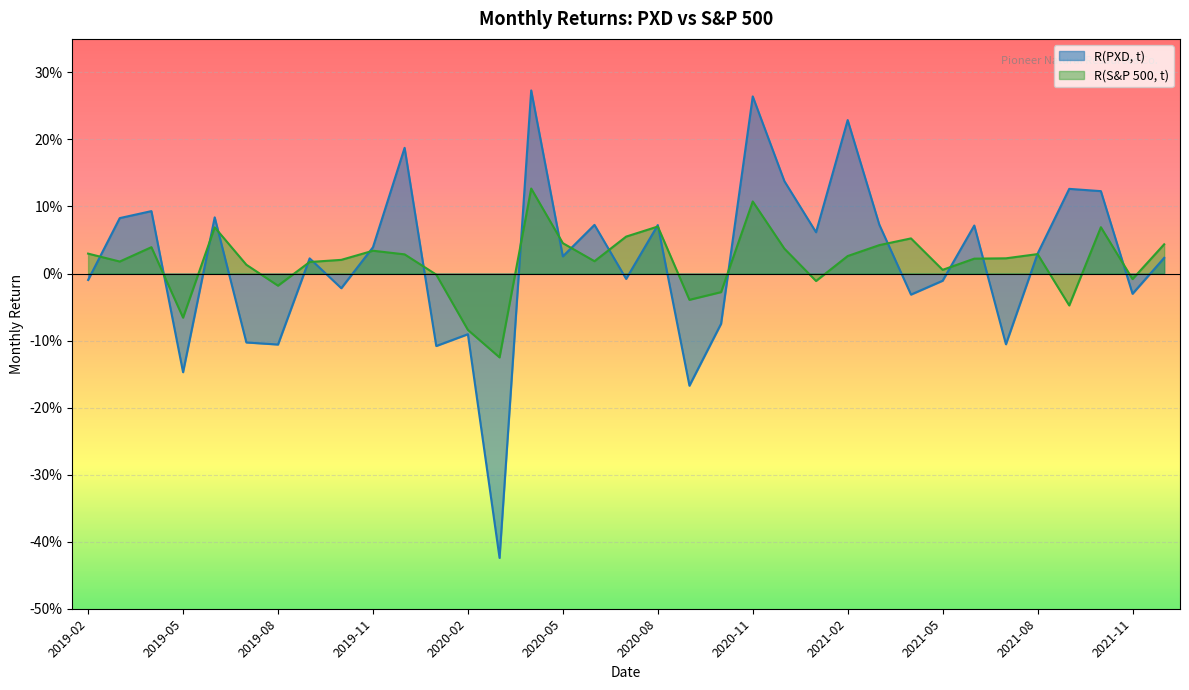

True or false: R(S&P 500, t) has more than 2 points higher than both neighbors.

True